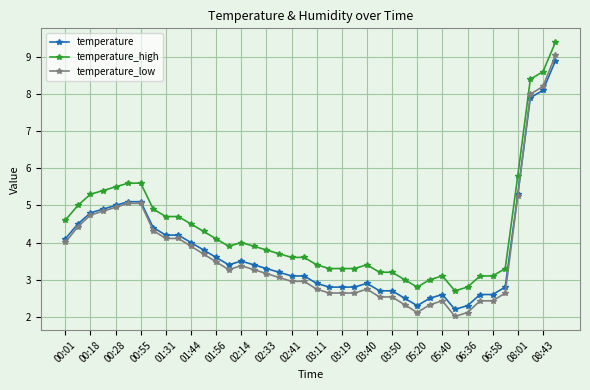

True or false: temperature and temperature_high intersect in this chart.

False